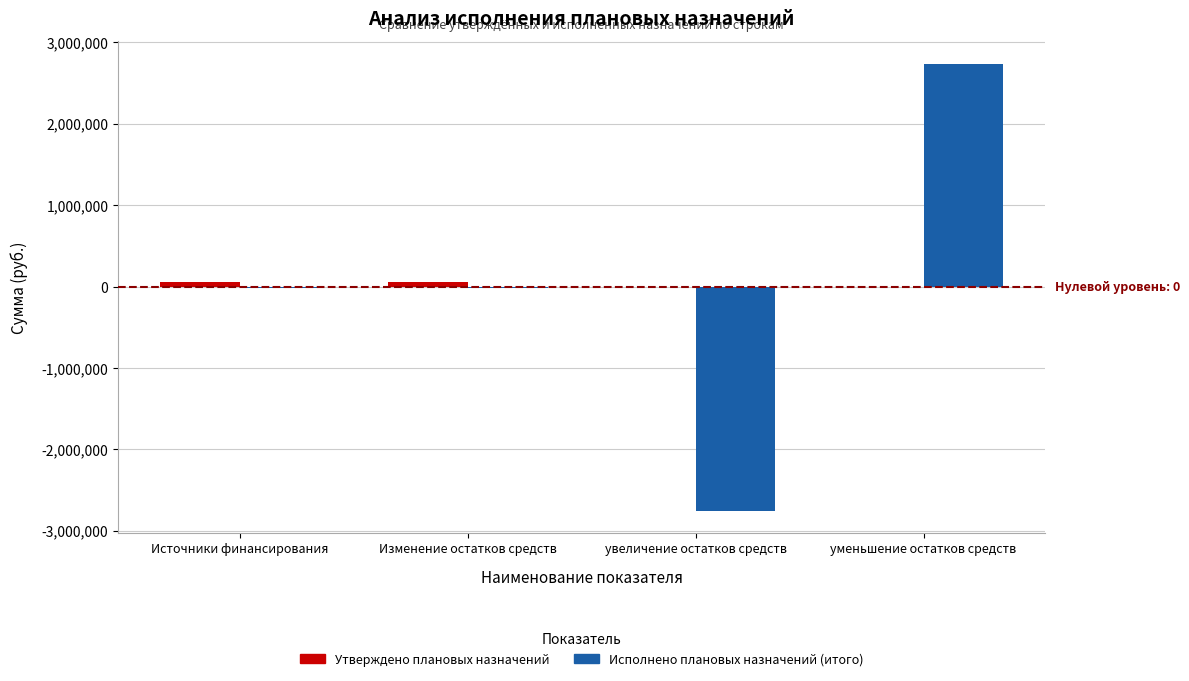

What is the greatest value displayed?

2740004.2